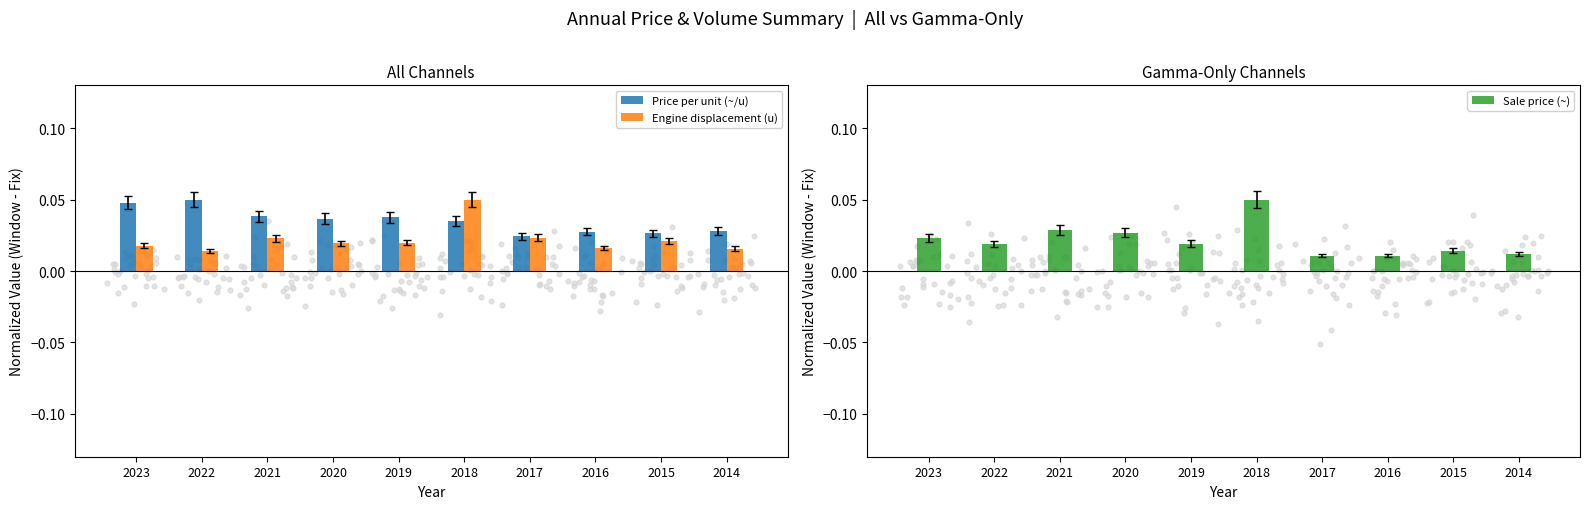

Which series contains the lowest Y value?

Sale price (~)